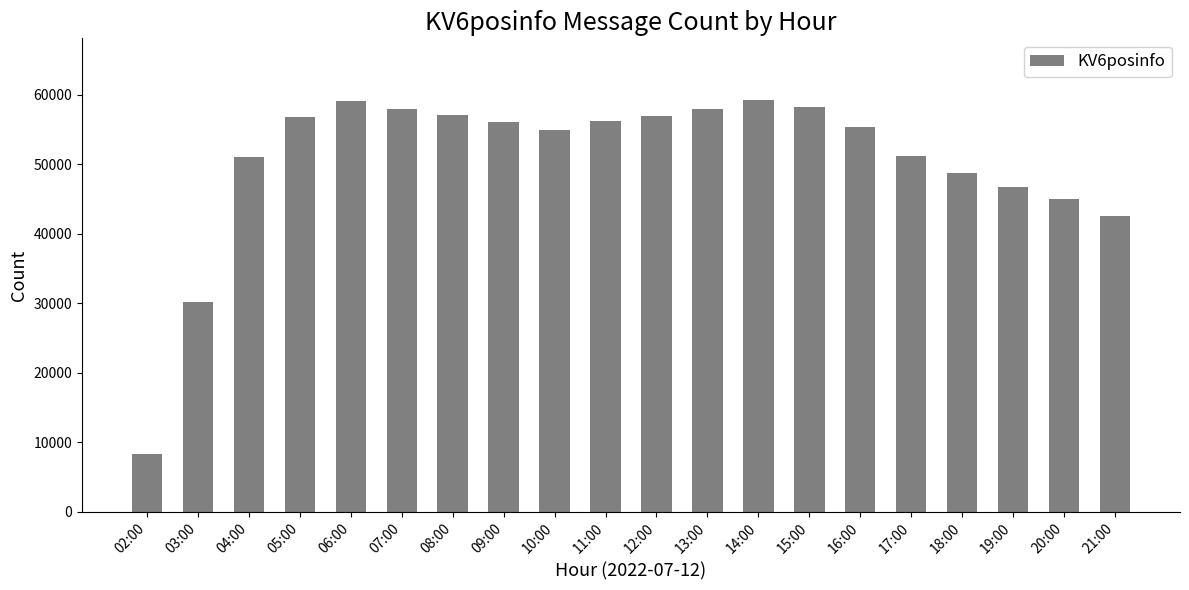

What position from the left is 09:00?

8